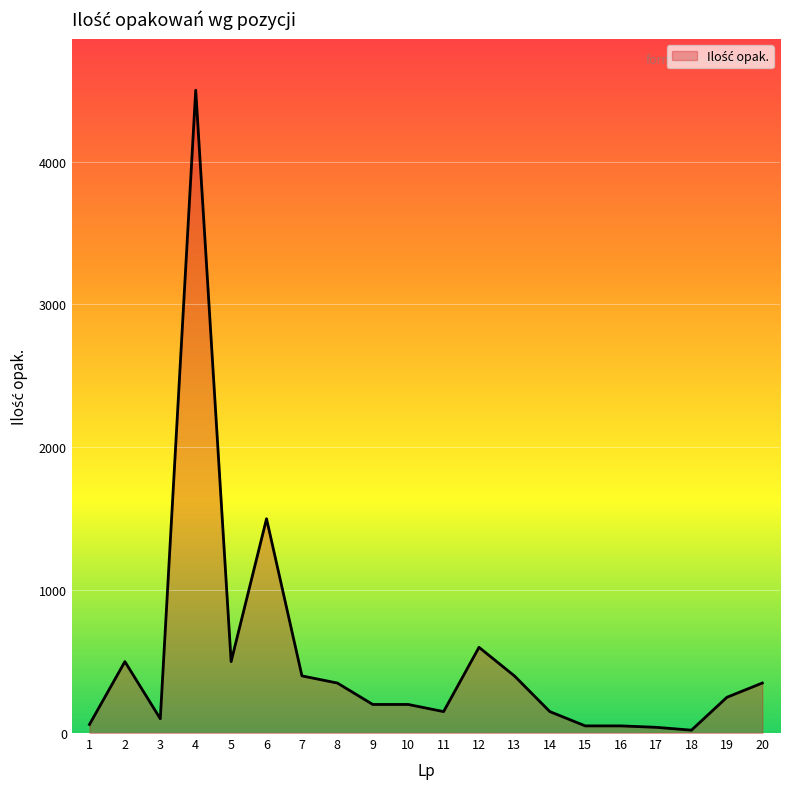

What is the ratio of the value at 16 to the value at 7?

0.1